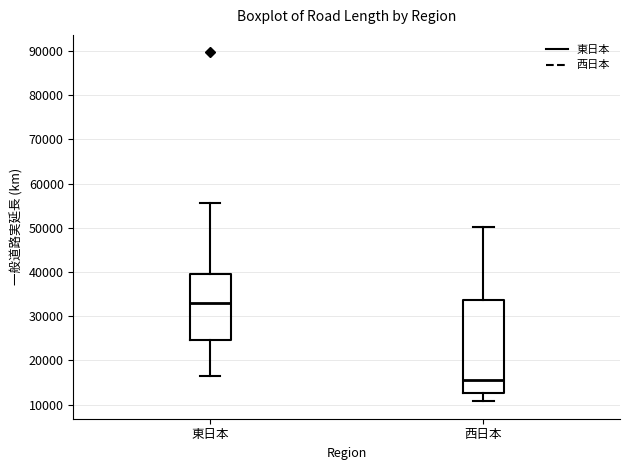

Which box's median line is the highest?

東日本